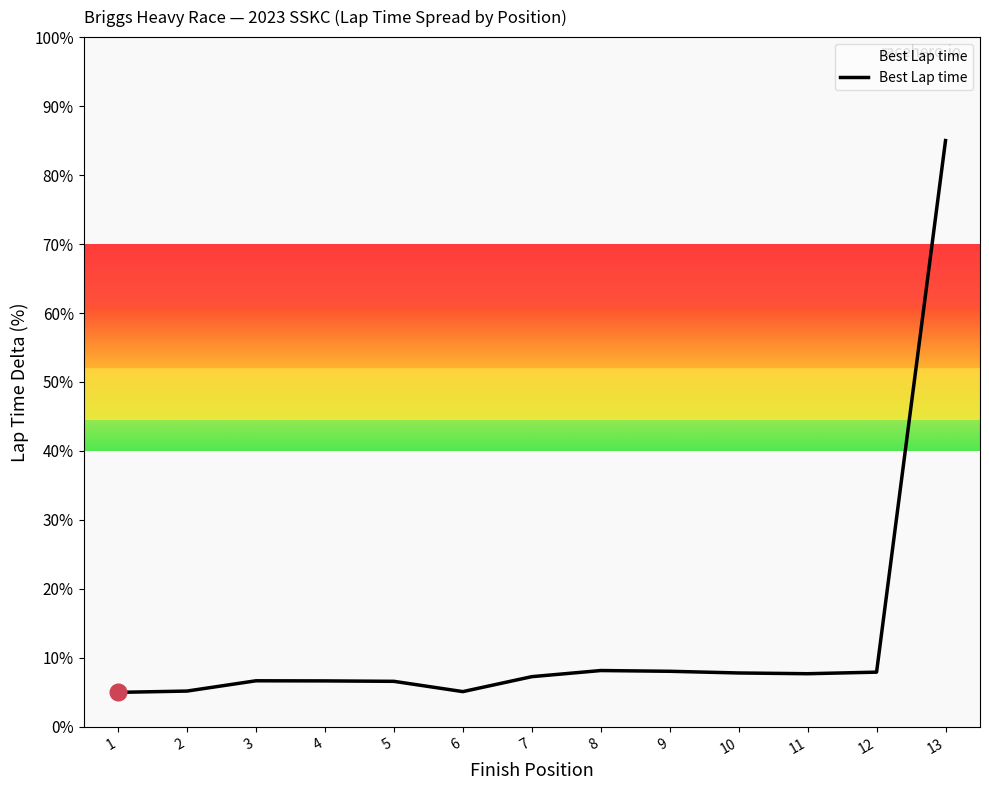

Is this an area chart (filled region under the line)?

No